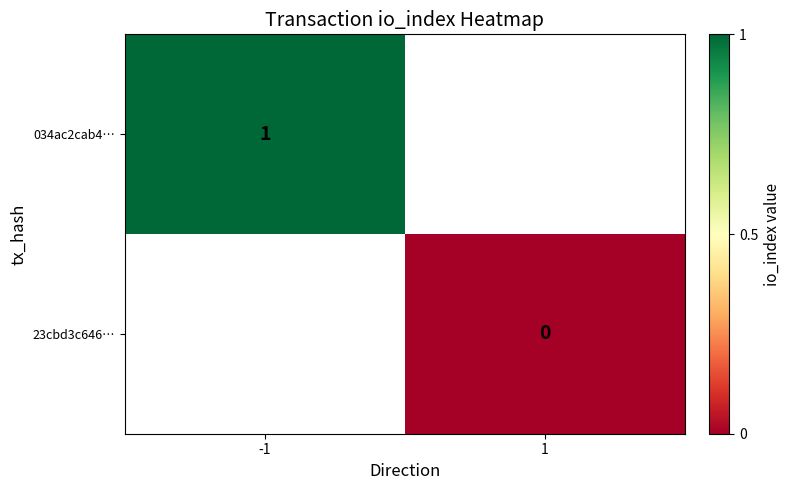

Count the number of data series in this chart.

2